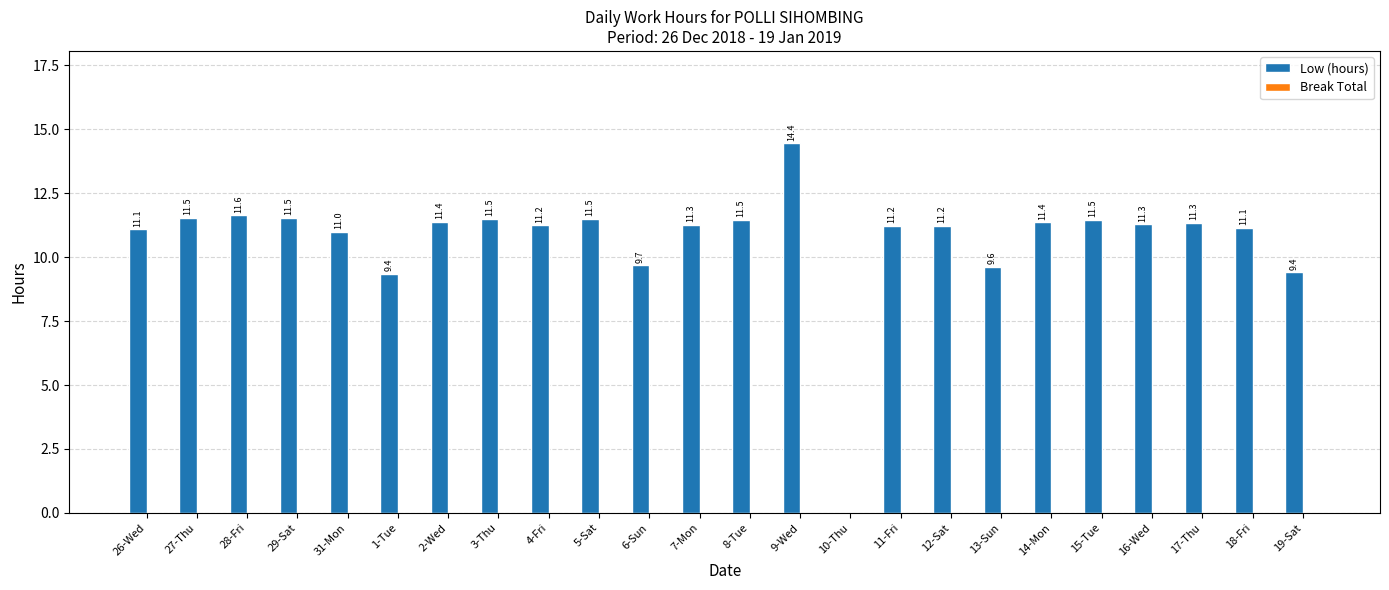

The value at 28-Fri is 18.7. True or false?

False